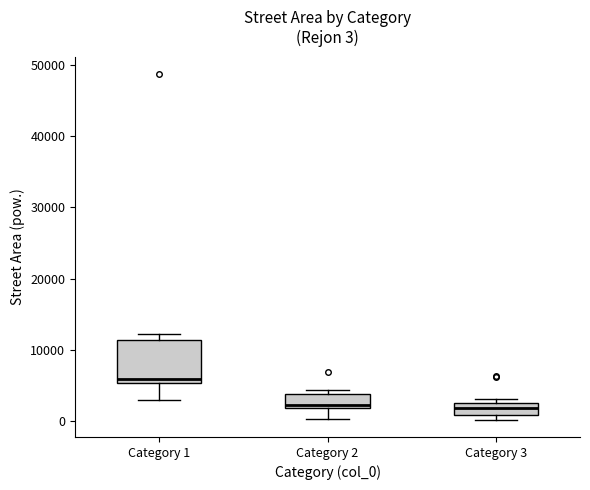

Which box is the tallest, from its lower edge to its upper edge?

Category 1